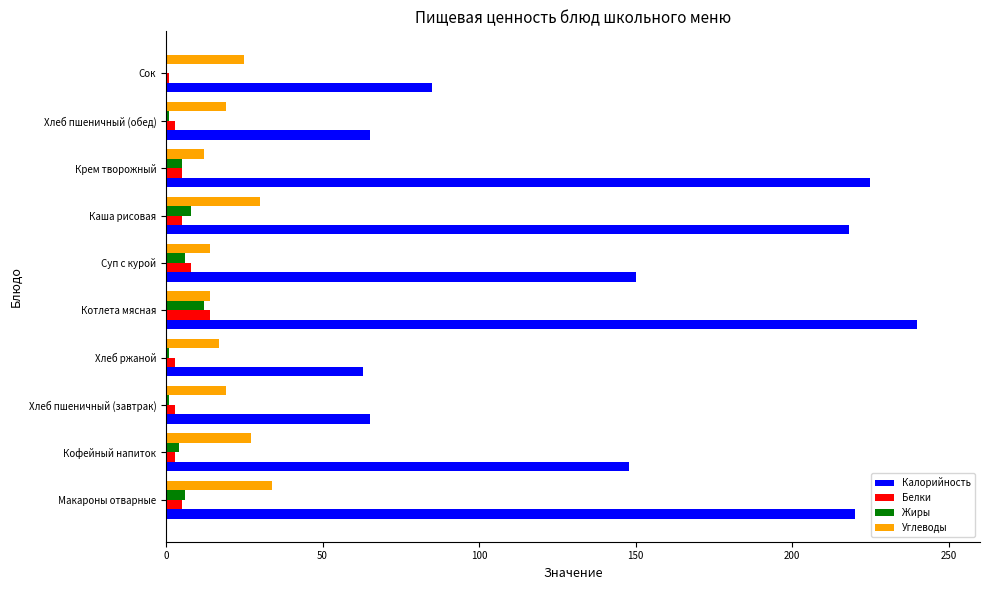

The value of Углеводы at Макароны отварные is 59. True or false?

False